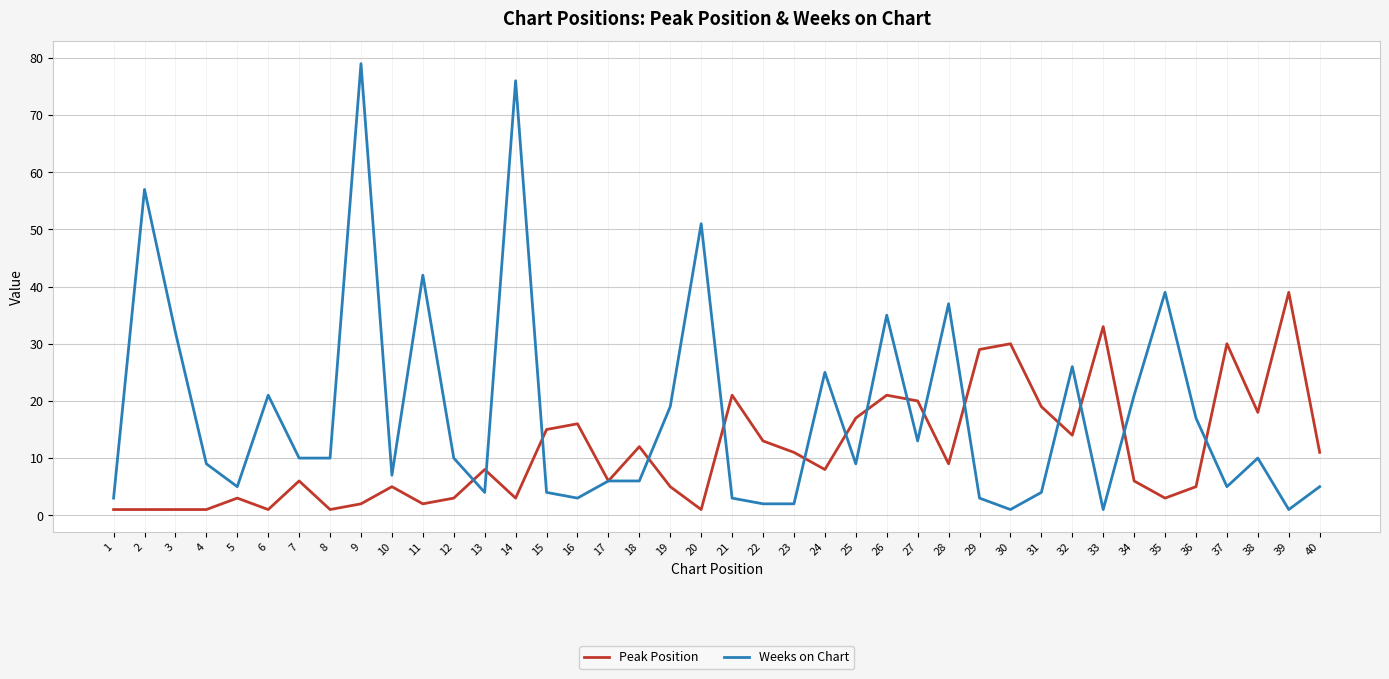

True or false: Peak Position has more than 2 points higher than both neighbors.

True